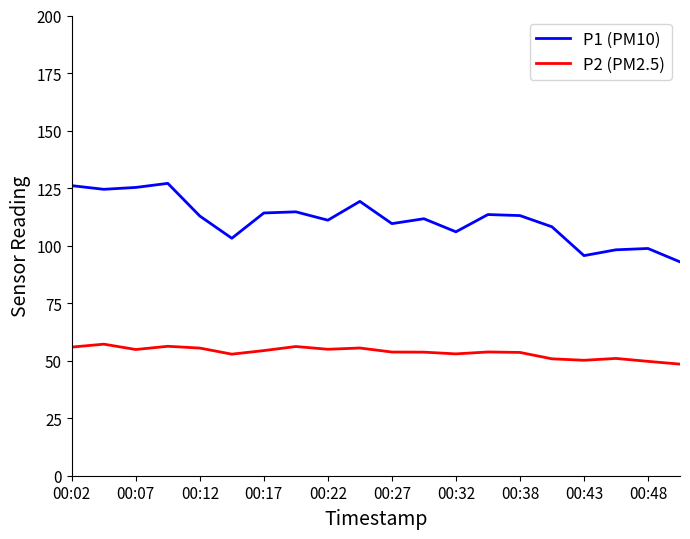

True or false: P1 (PM10) has more than 1 interior local peaks.

True